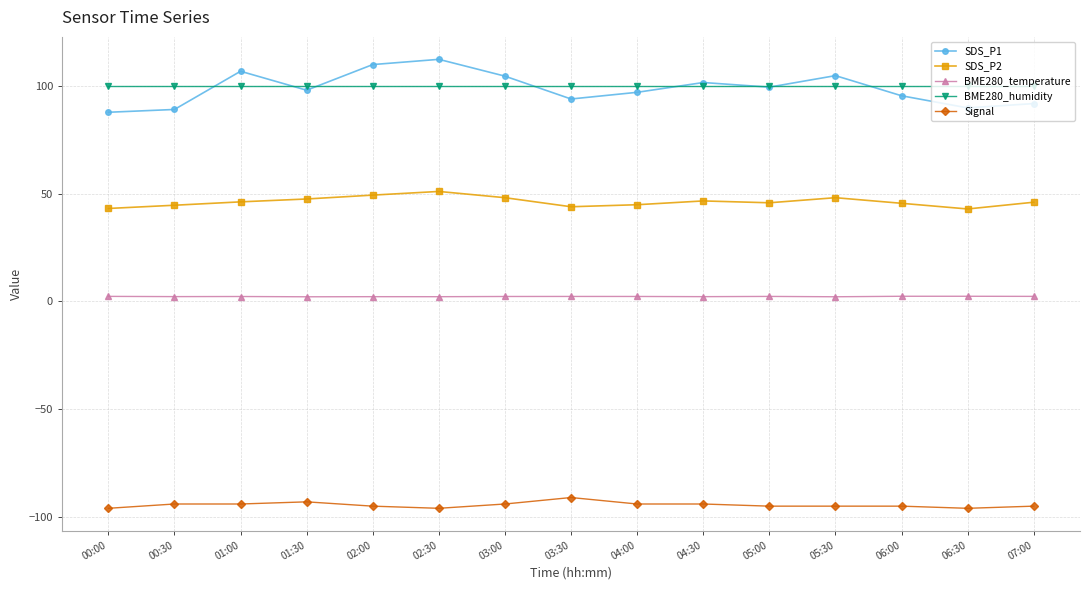

List the series in order of their peak value, highest first.

SDS_P1, BME280_humidity, SDS_P2, BME280_temperature, Signal